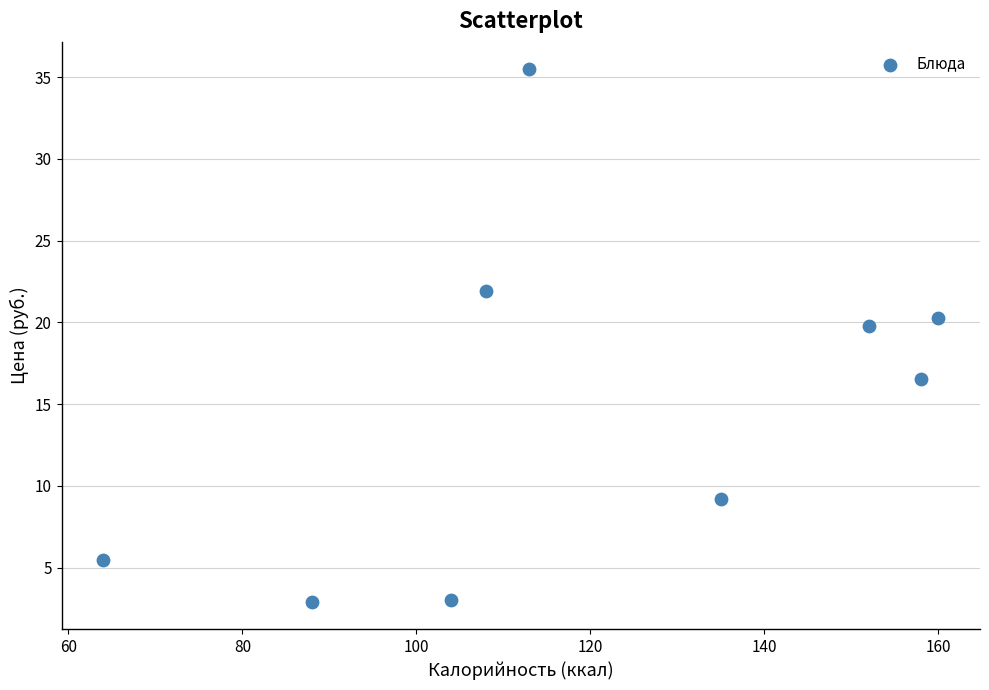

What Y value in the scatter plot is closest to 19?

19.8